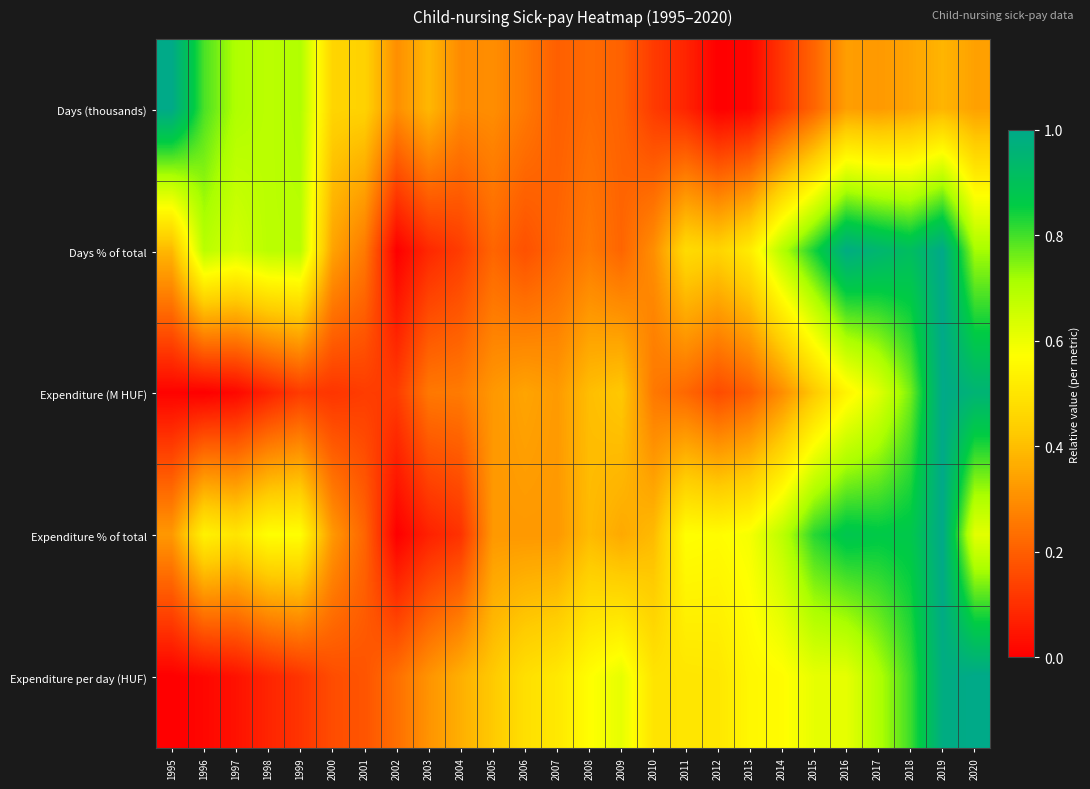

Which series has the widest spread of values?

Expenditure (M HUF)